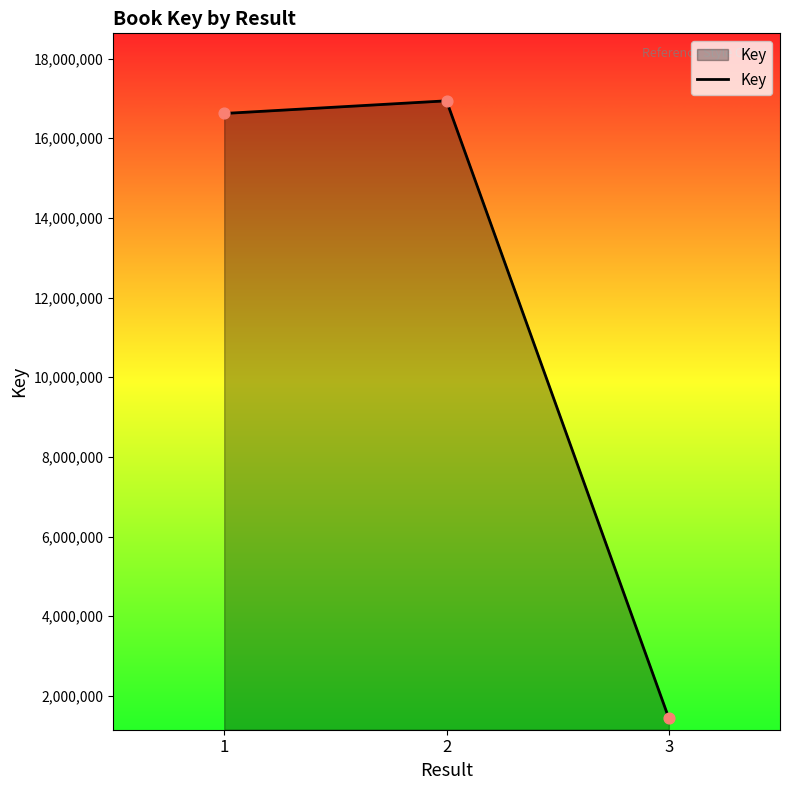

What is the ratio of the value at 2 to the value at 3?

11.8